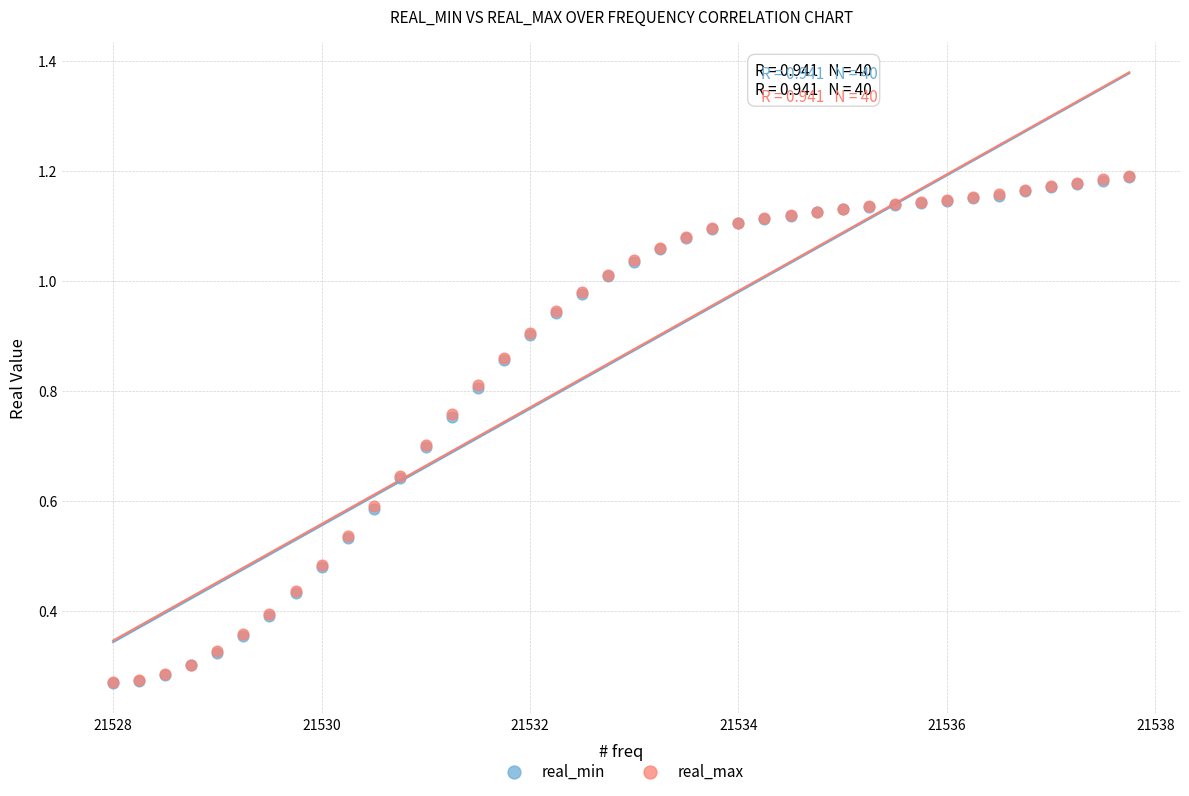

What are all the series names shown in the legend?

real_min, real_max